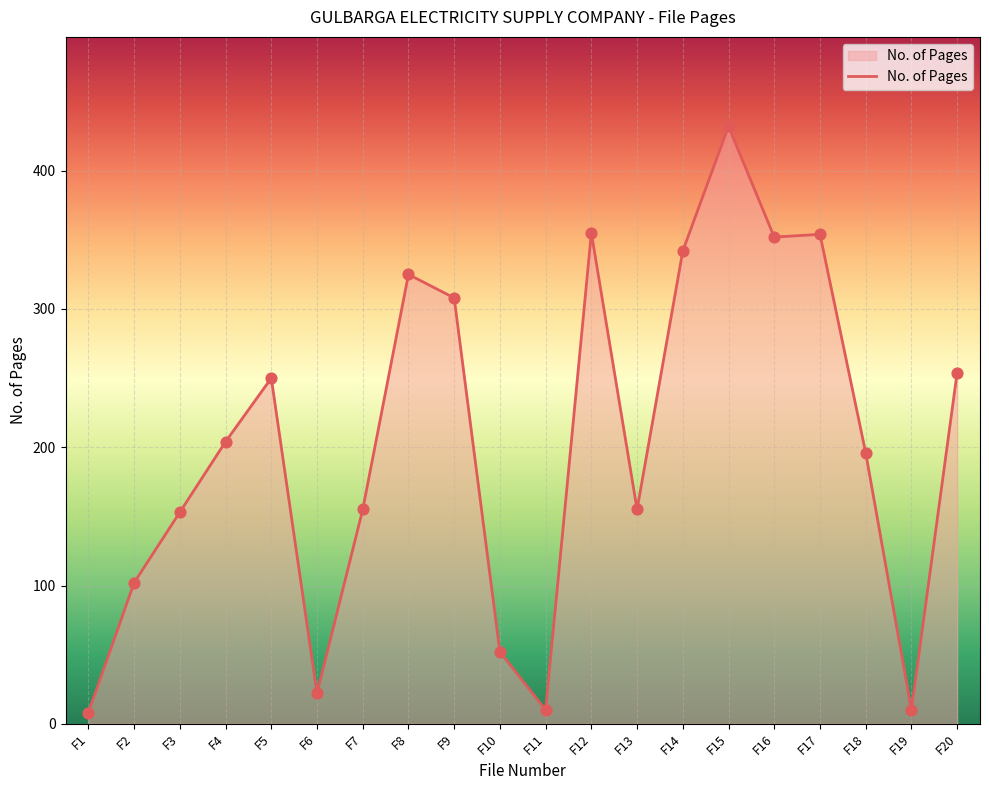

Approximately how many times larger is the value at F12 compared to F4?

1.7